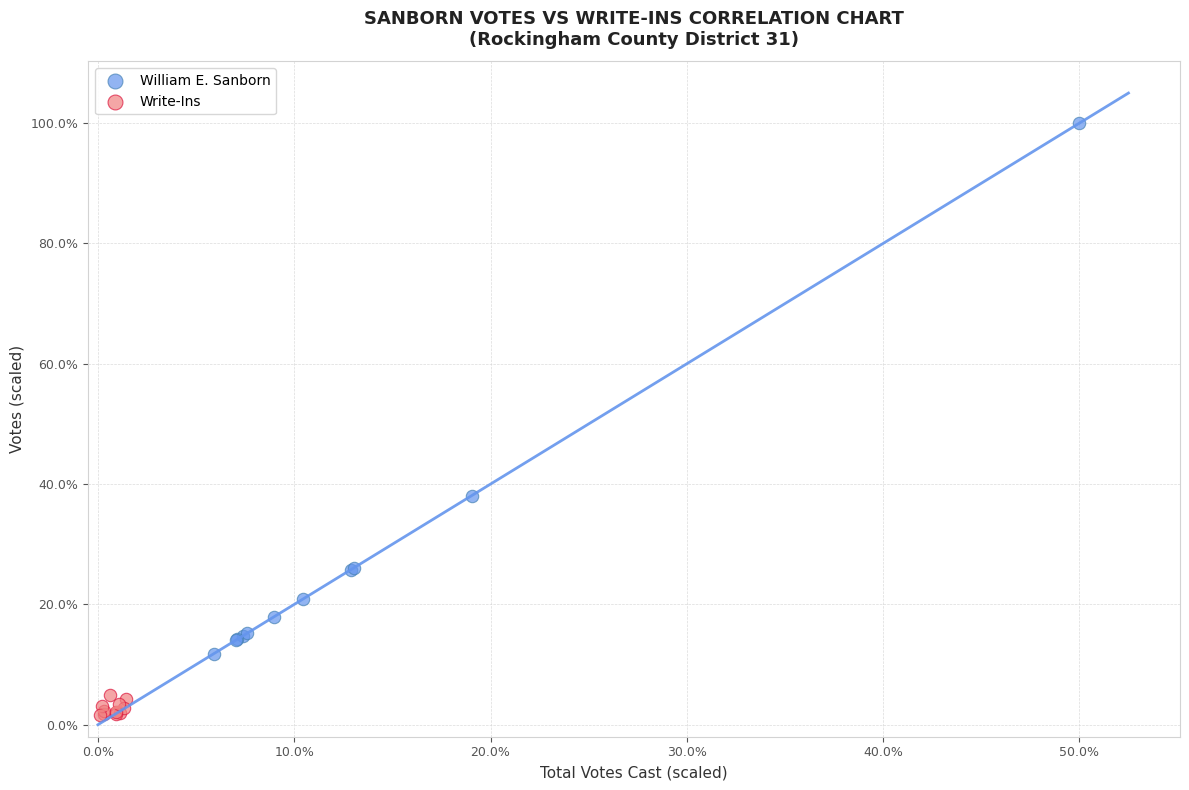

Which series reaches the minimum Y coordinate?

Write-Ins